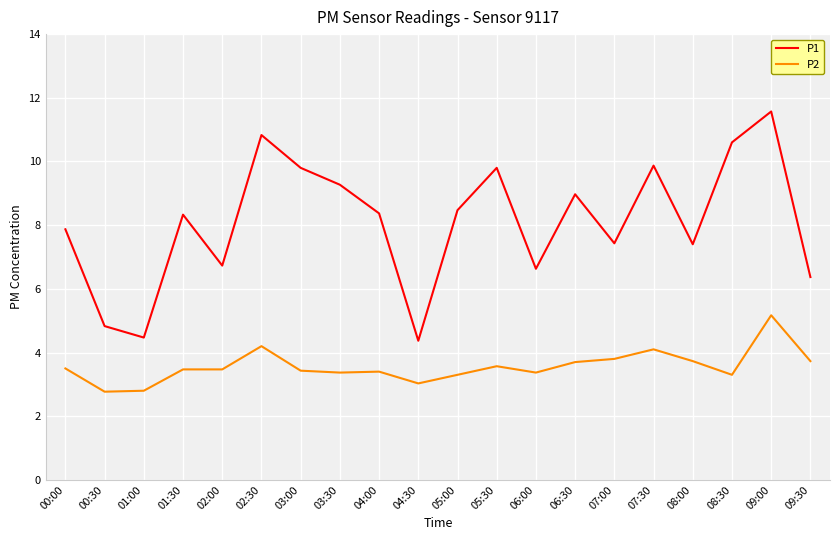

True or false: P1 has a value of 14.0 at 01:30.

False